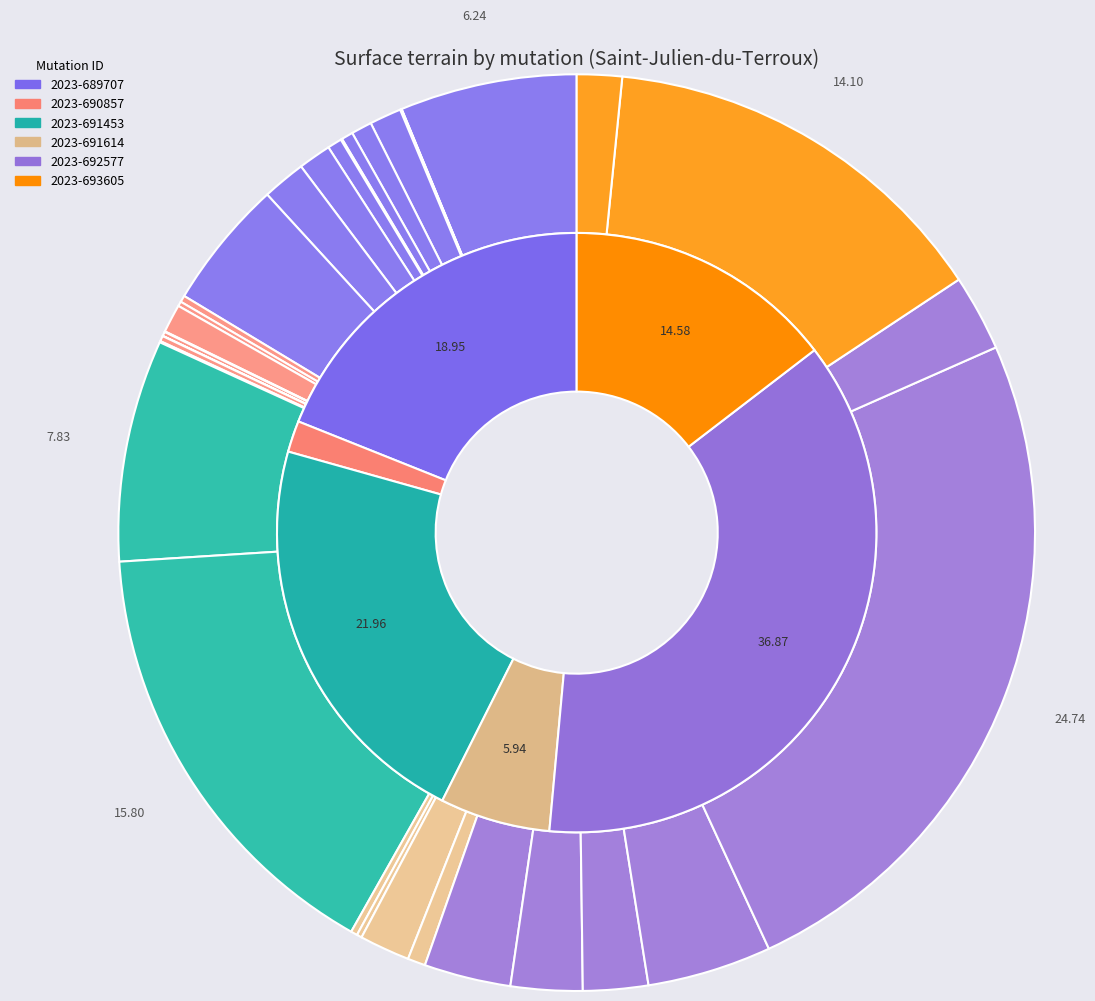

To the nearest percent, what is the difference between the 2023-689707 P and 2023-690857 J(280) slice percentages?

1%